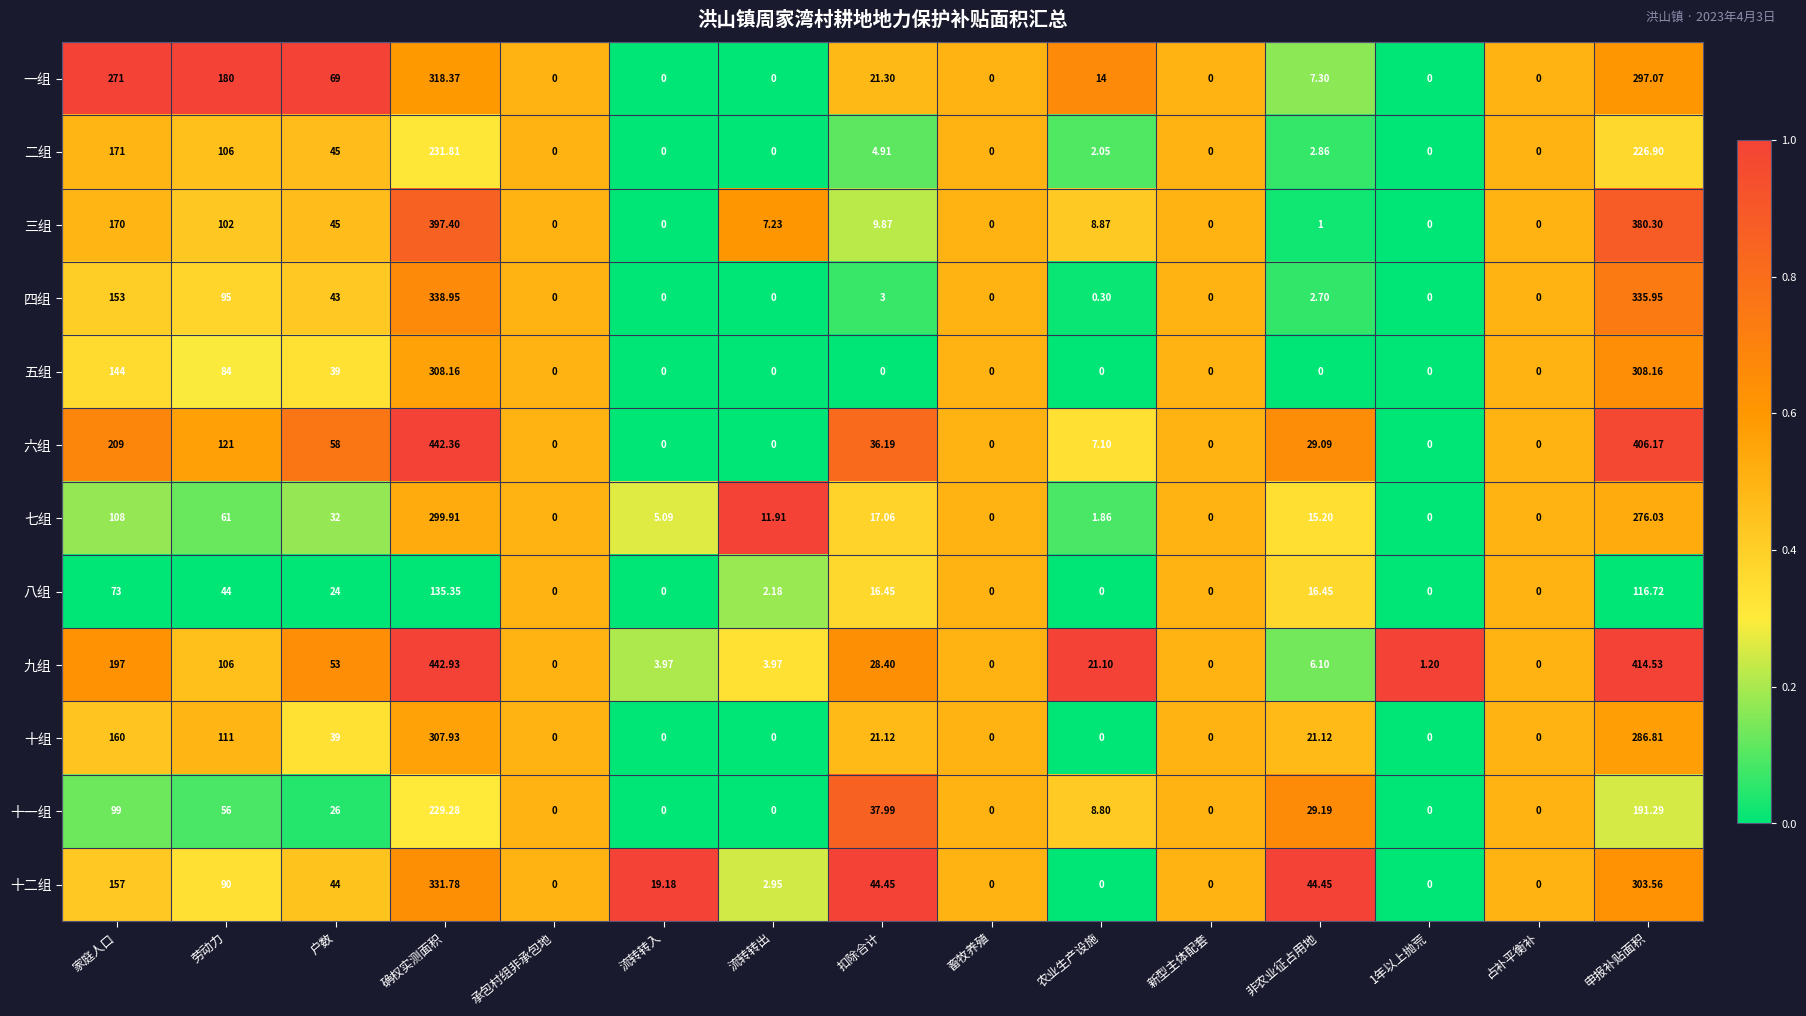

List the series in order of their peak value, highest first.

九组, 六组, 三组, 四组, 十二组, 一组, 五组, 十组, 七组, 二组, 十一组, 八组